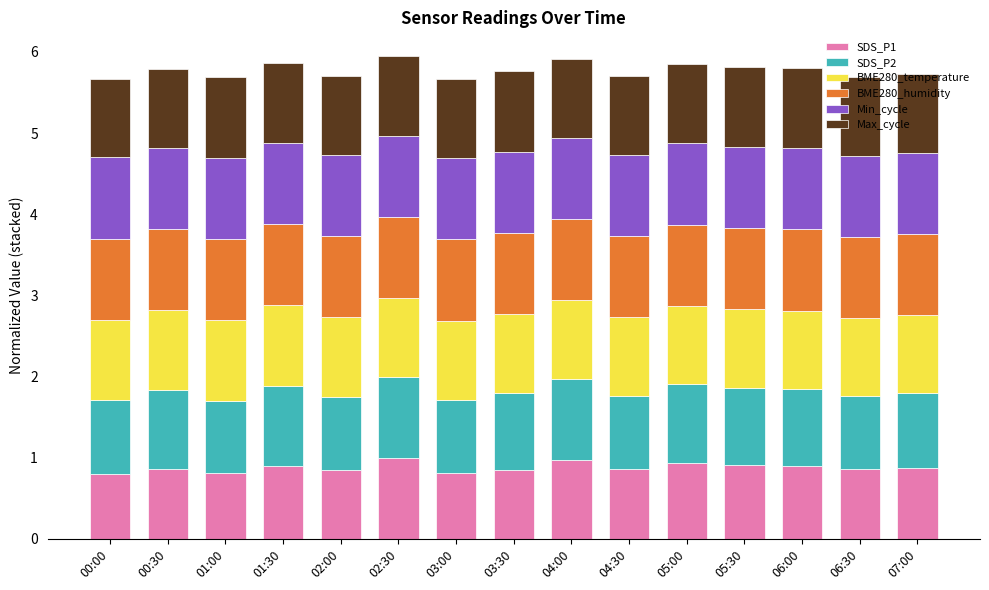

What is the sum of all SDS_P1 values?

13.2